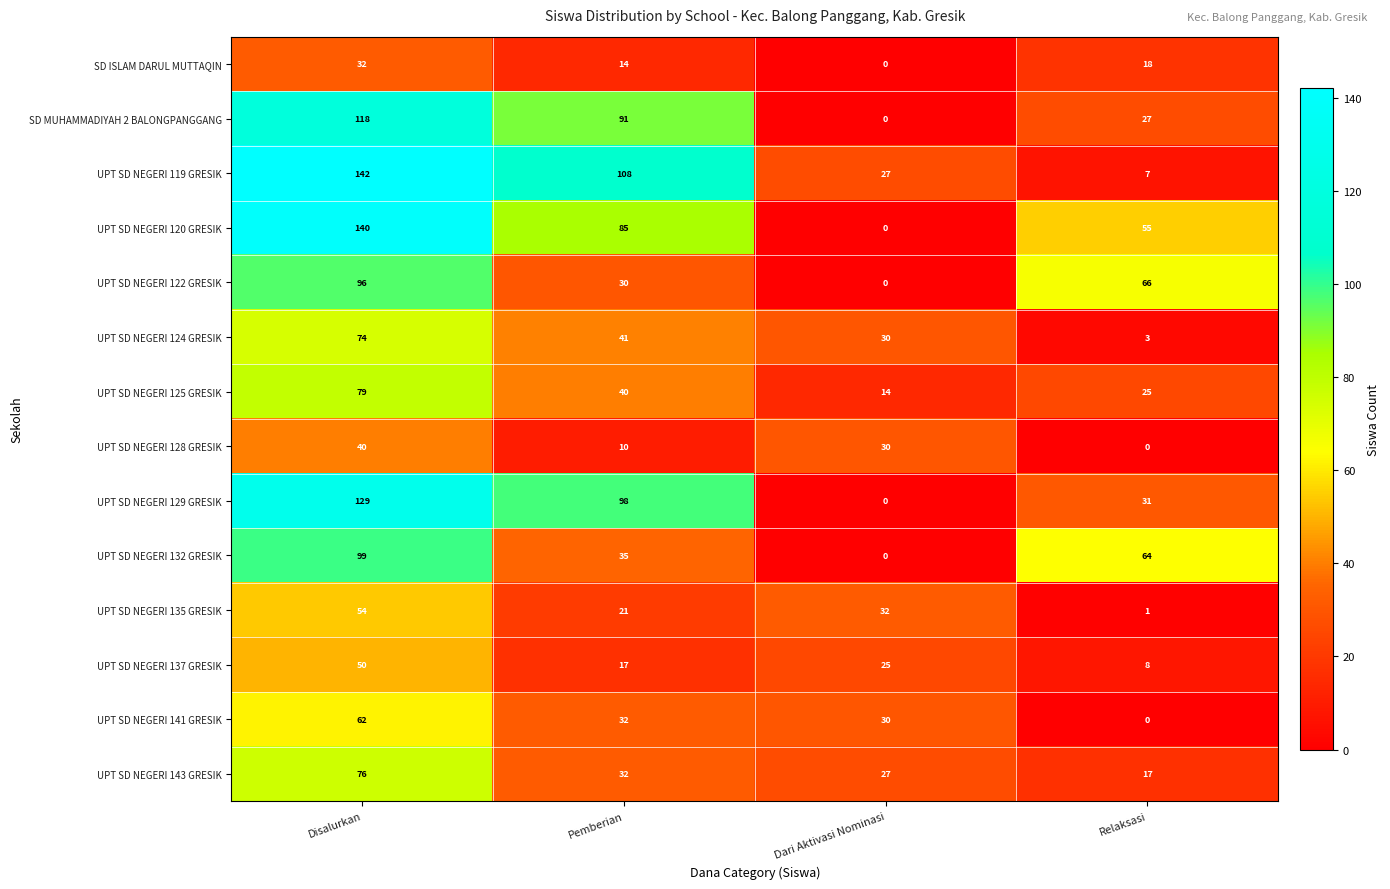

What is the maximum value shown in the chart?

142